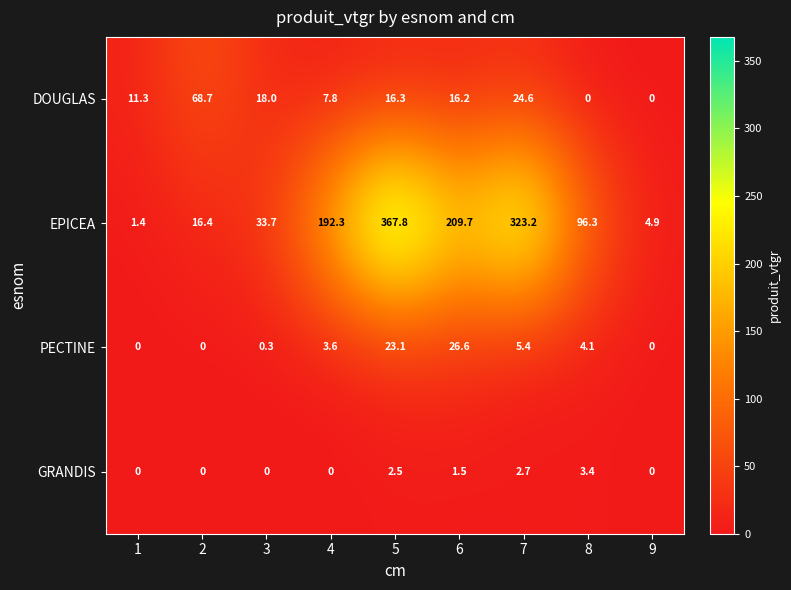

Between 4 and 7, which series saw the biggest shift?

EPICEA